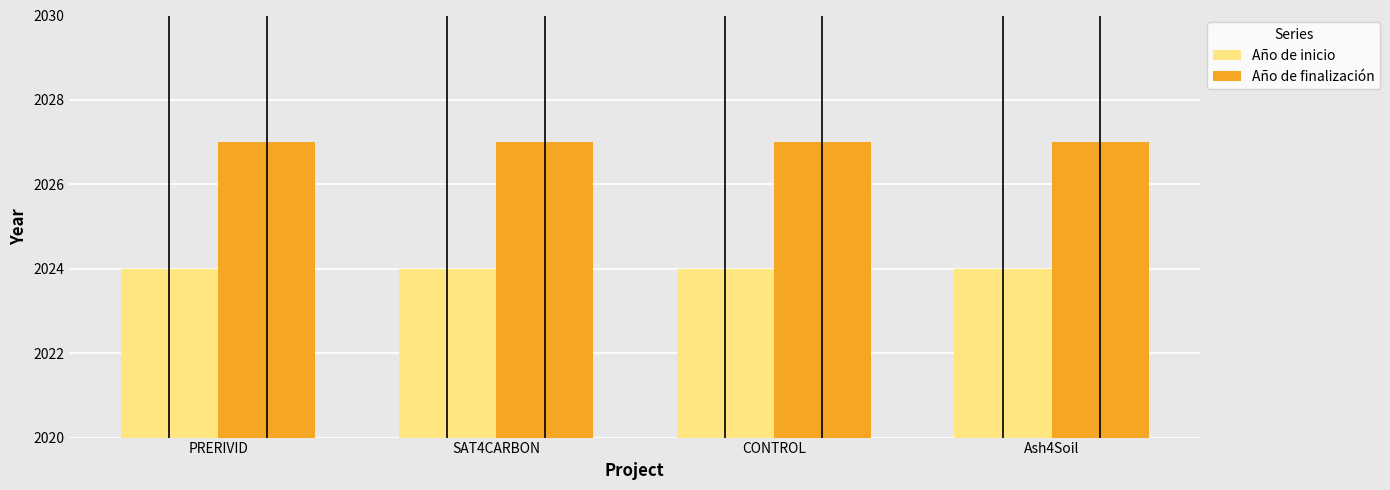

What is the value of the Año de inicio bar at the 4th from the left?

2024